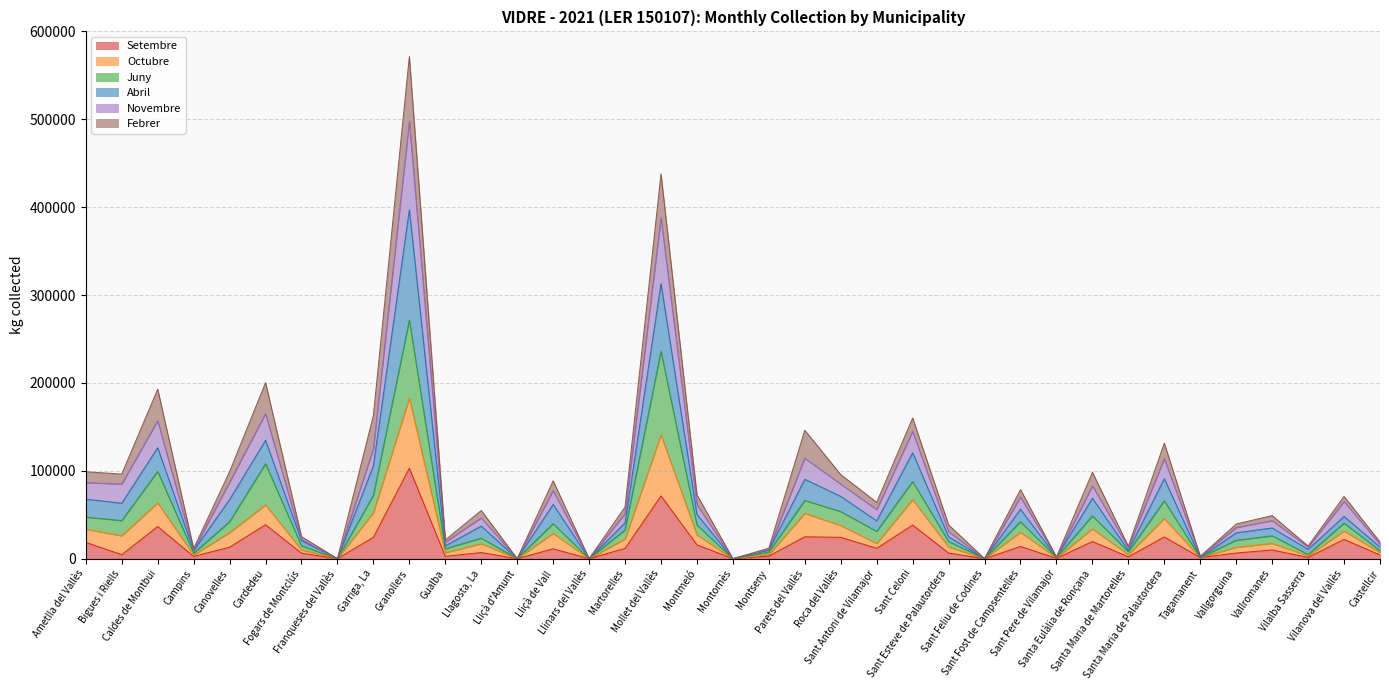

What is the highest value of the Setembre series?

102936.7